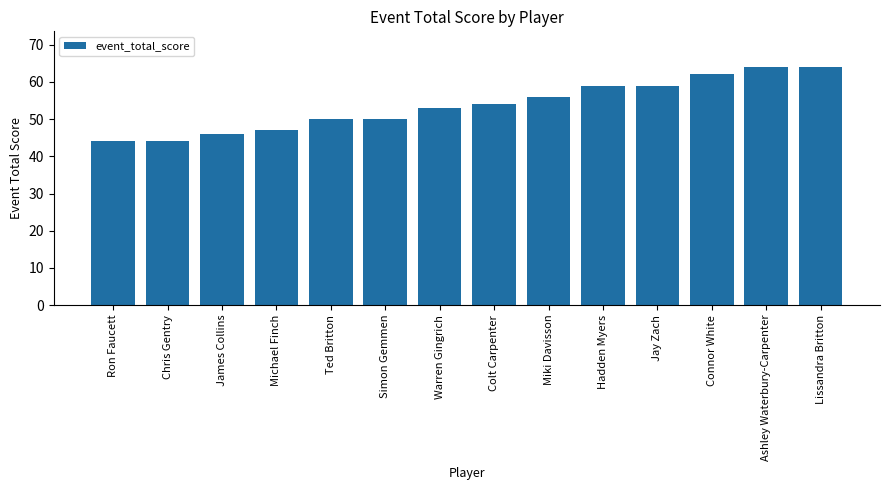

What is the greatest value displayed?

64